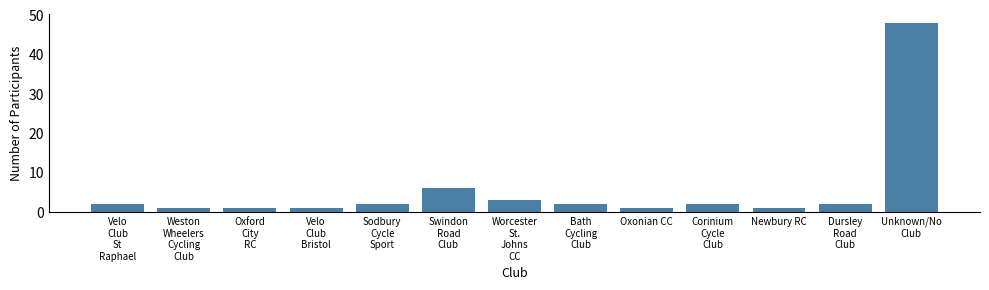

Reading right to left, extract all data points from this chart.

48	2	1	2	1	2	3	6	2	1	1	1	2